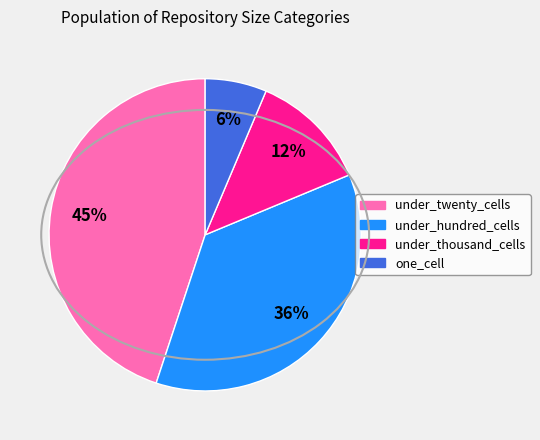

To the nearest percent, what is the average slice percentage?

25%